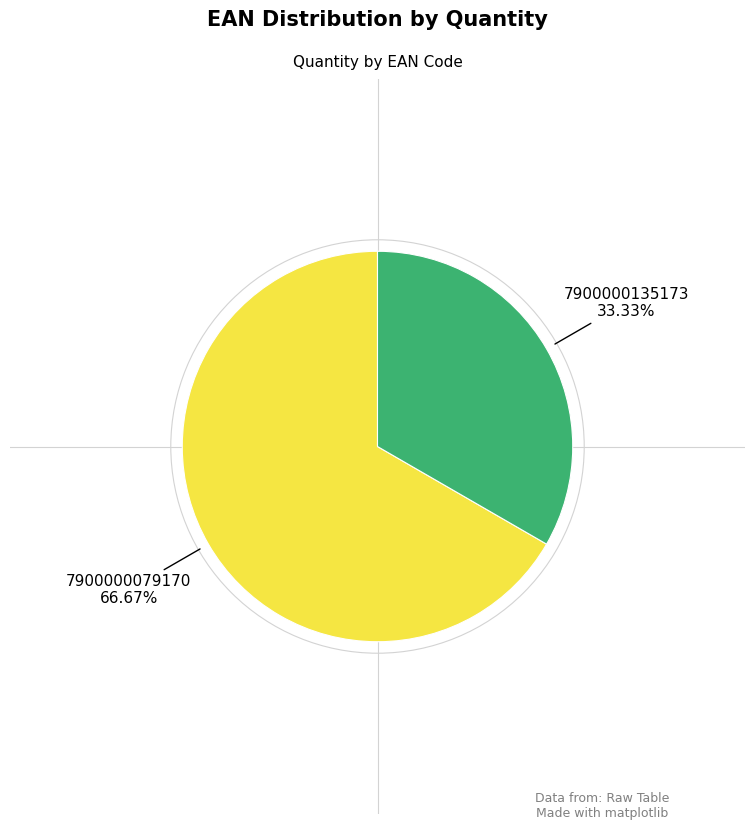

Is there any slice that represents more than half of the pie?

Yes